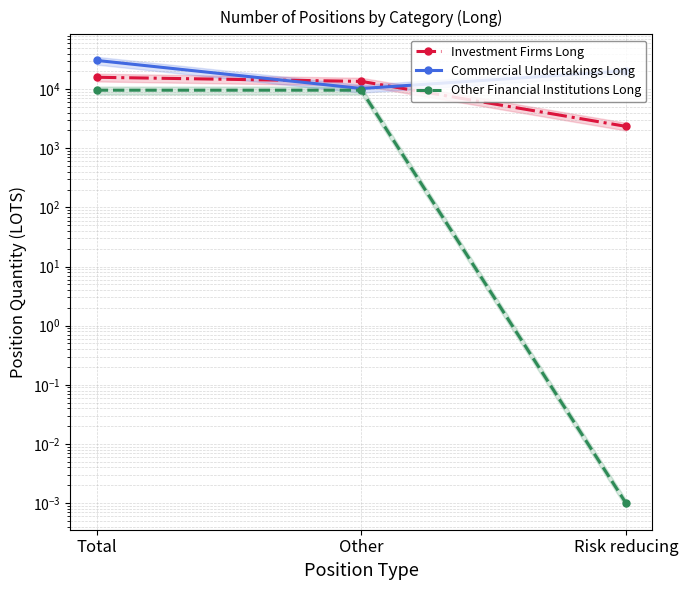

What value does the Investment Firms Long series have at Risk reducing?

2348.3